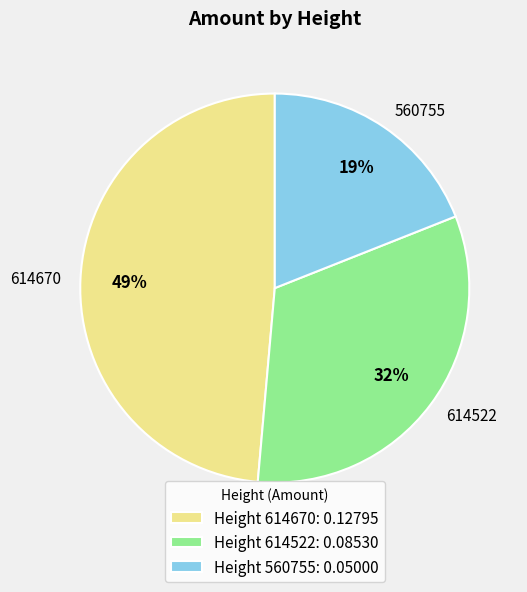

Do 614670 and 560755 together represent more than half of the pie?

Yes